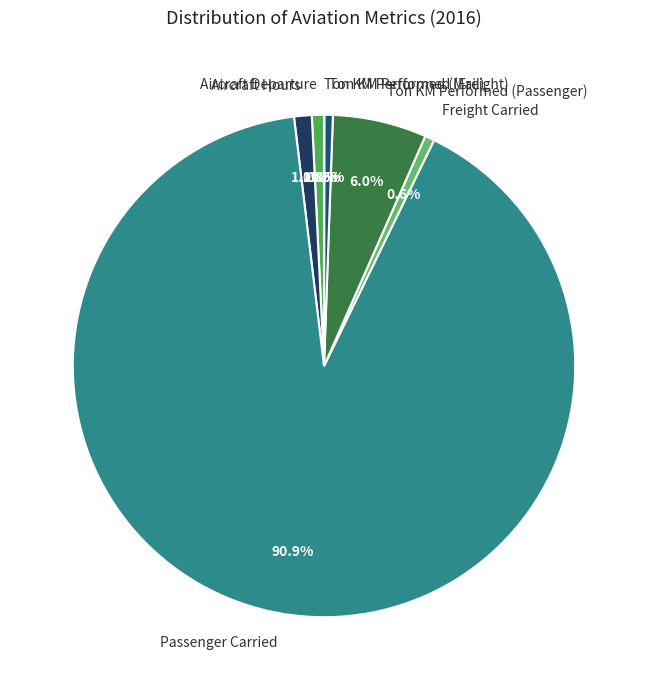

Which slice is the largest?

Passenger Carried